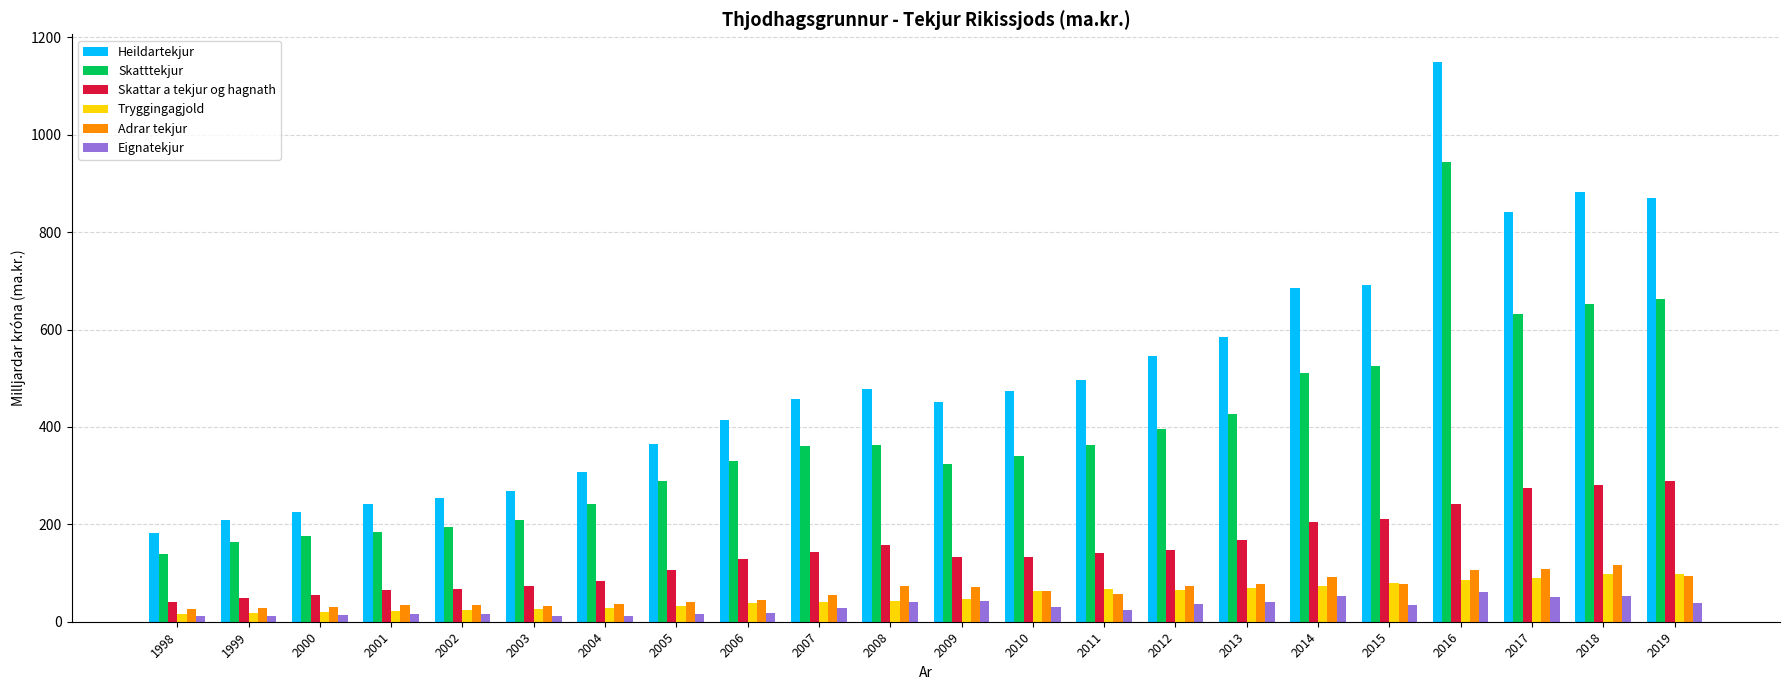

Is it true that Tryggingagjold equals 26.1 at 2003?

True